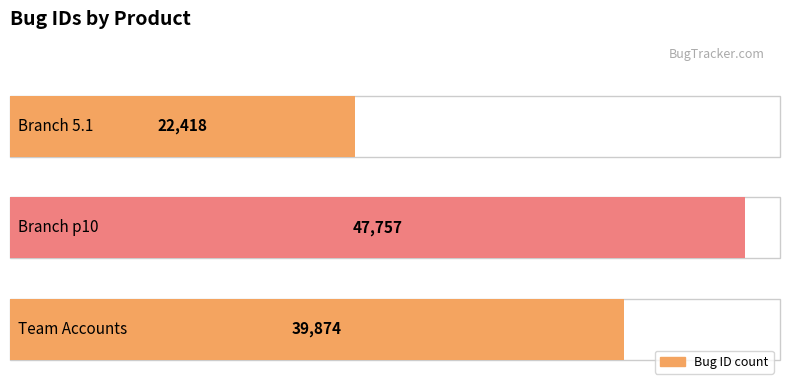

Reading left to right, list all the values displayed in this chart.

22418	47757	39874